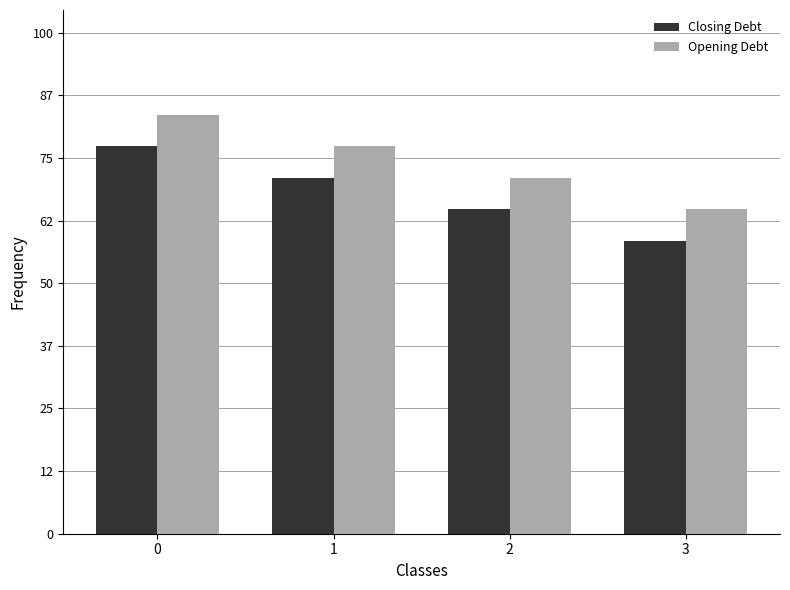

What is the total value across all series at 1?

148.3